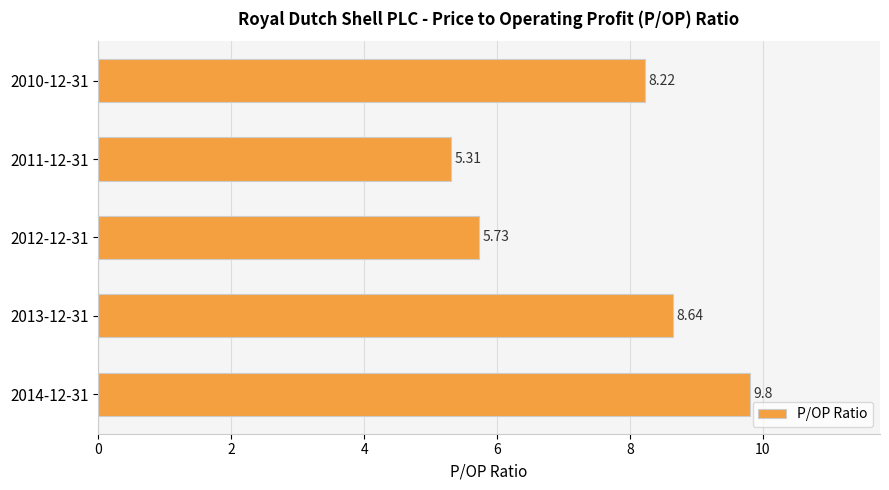

What is the greatest value displayed?

9.8